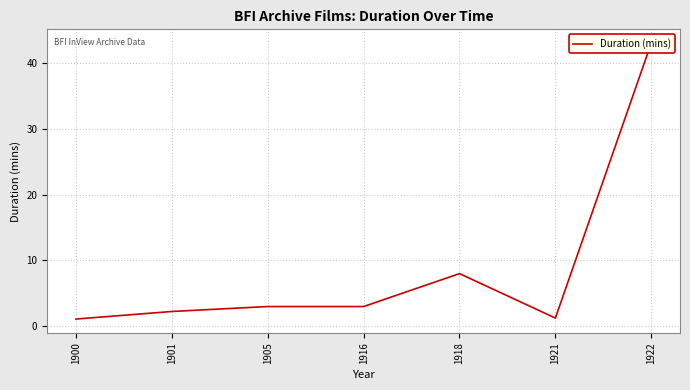

Which category has the highest value across all series?

1922